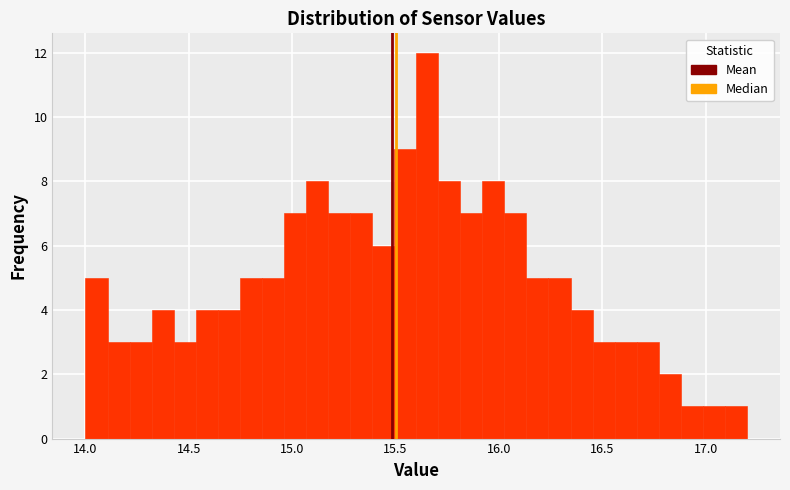

Around what value on the x-axis is the tallest bar? Give the approximate position of its centre, as read against the axis.

15.65